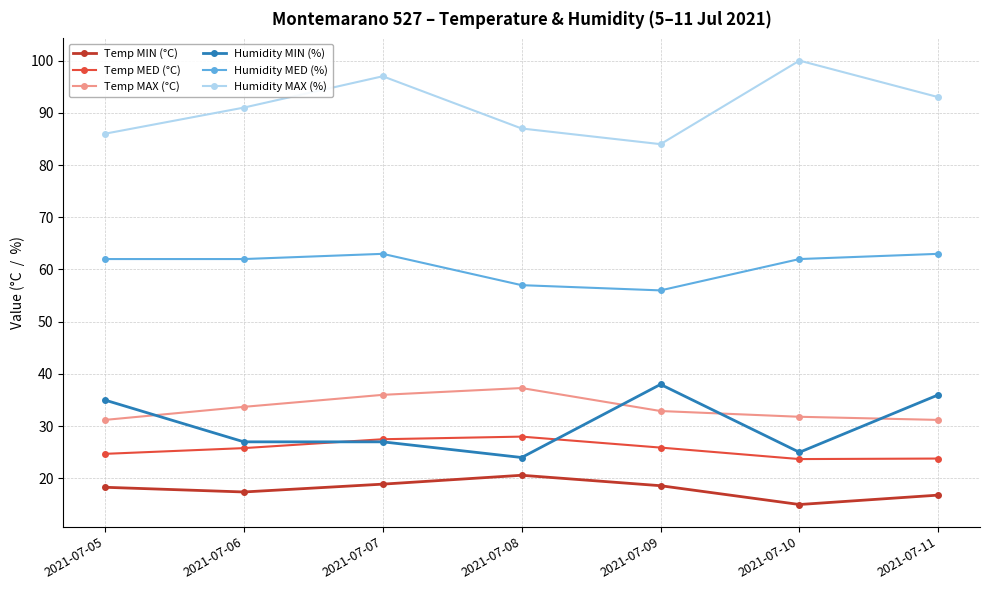

At which category does Temp MIN (°C) reach its first local peak?

2021-07-08